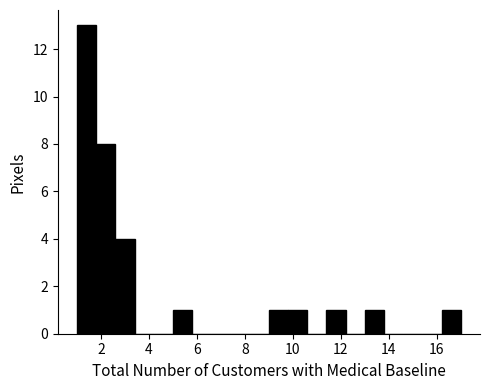

How tall is the bar that spans 9.0 to 9.8 on the x-axis? The values are not printed on the chart, so give them approximately, as read against the axis.

1